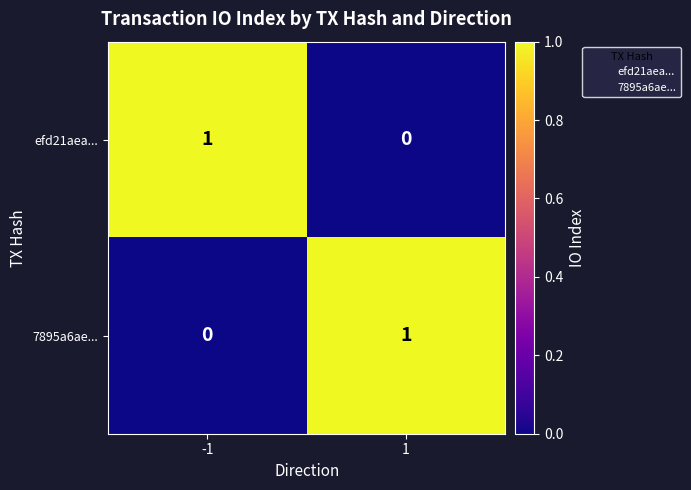

The value of 7895a6ae... at -1 is 0. True or false?

True